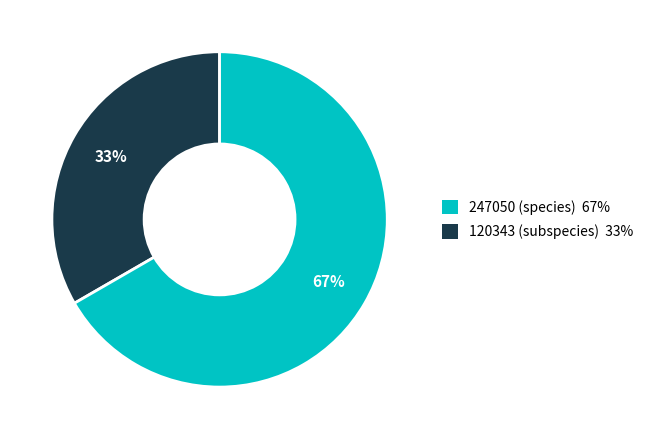

To the nearest percent, what is the average slice percentage?

50%